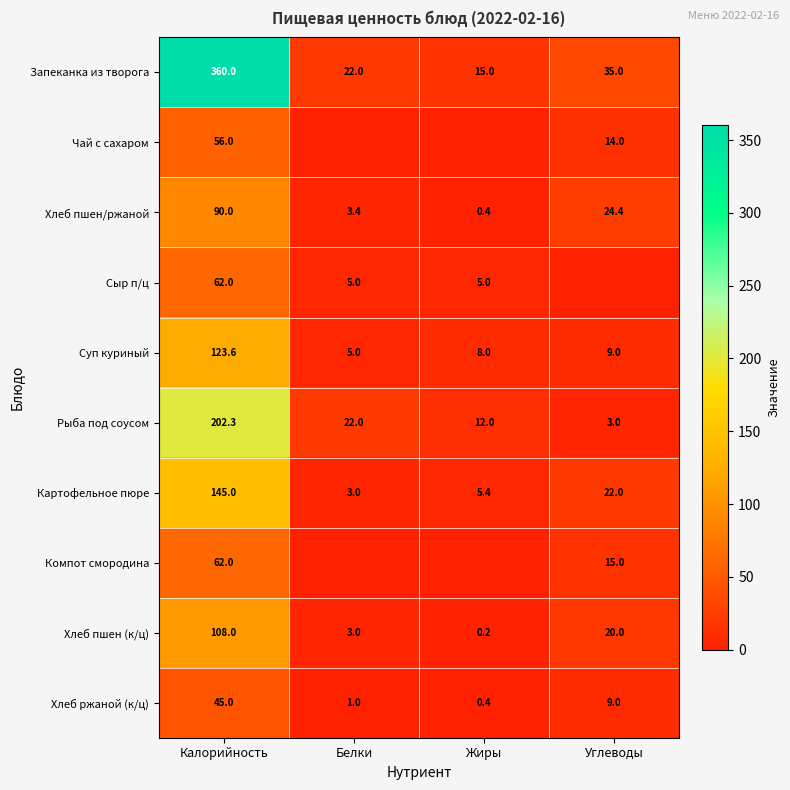

Is the value of Картофельное пюре at Углеводы greater than the value of Суп куриный at Жиры?

Yes